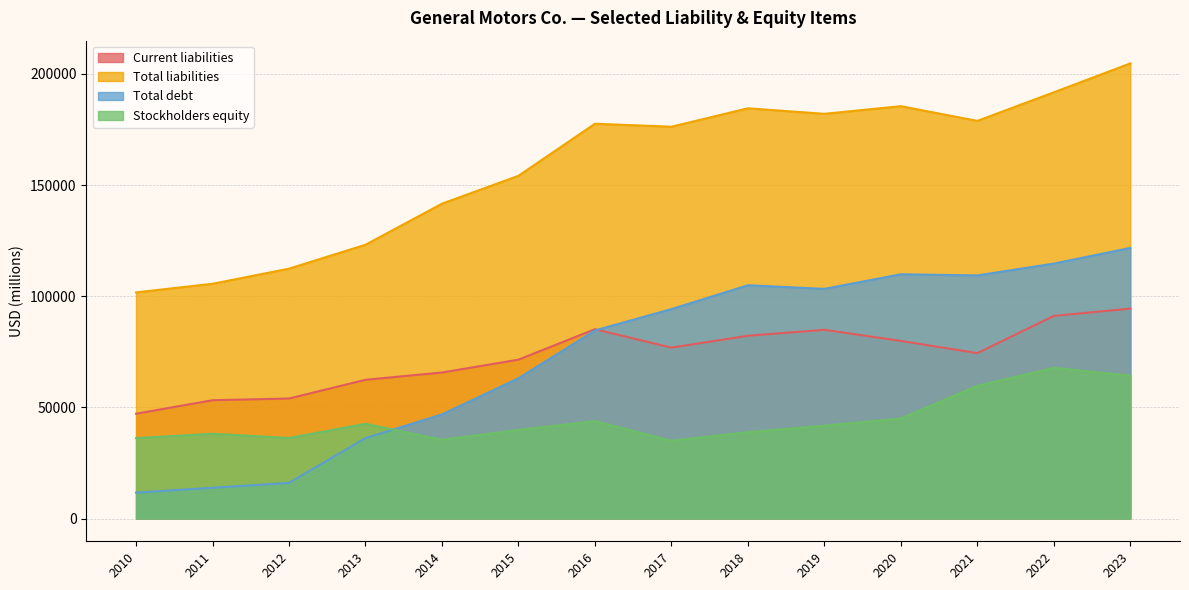

Which series has the largest total across all categories?

Total liabilities